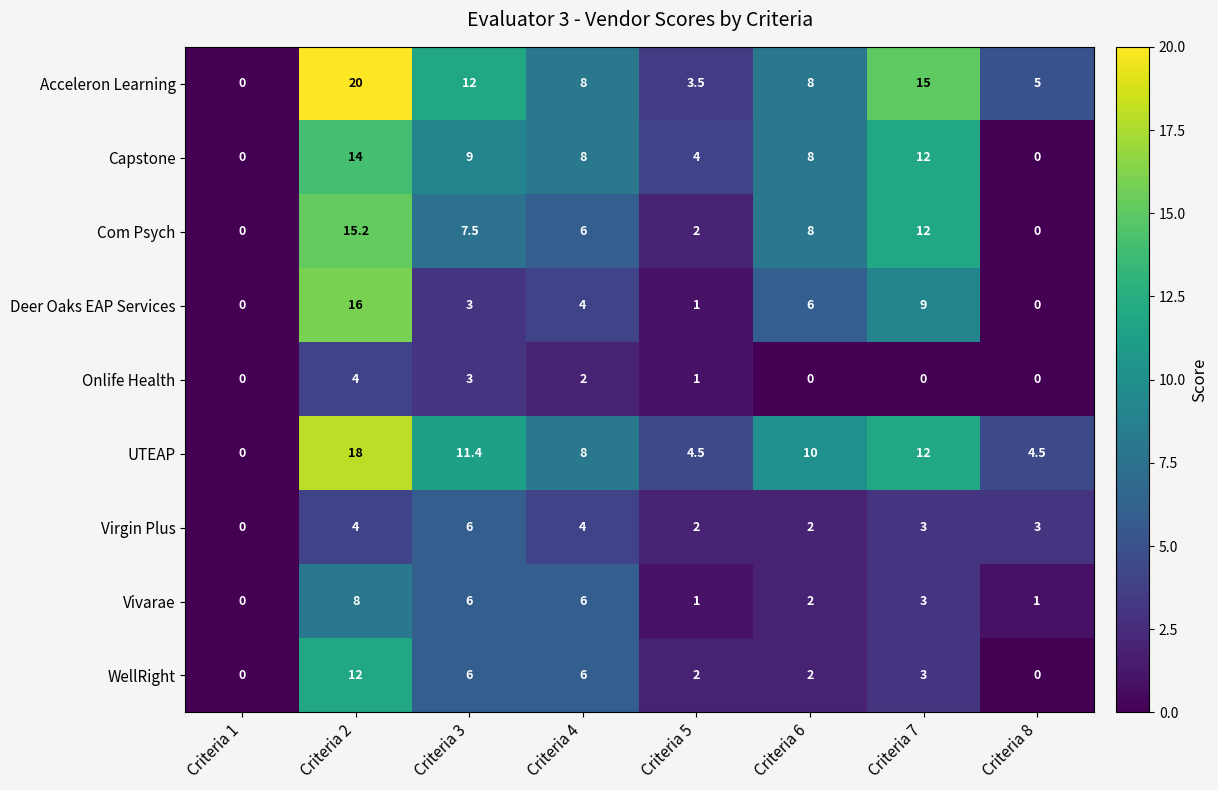

List the series in order of their peak value, highest first.

Acceleron Learning, UTEAP, Deer Oaks EAP Services, Com Psych, Capstone, WellRight, Vivarae, Virgin Plus, Onlife Health